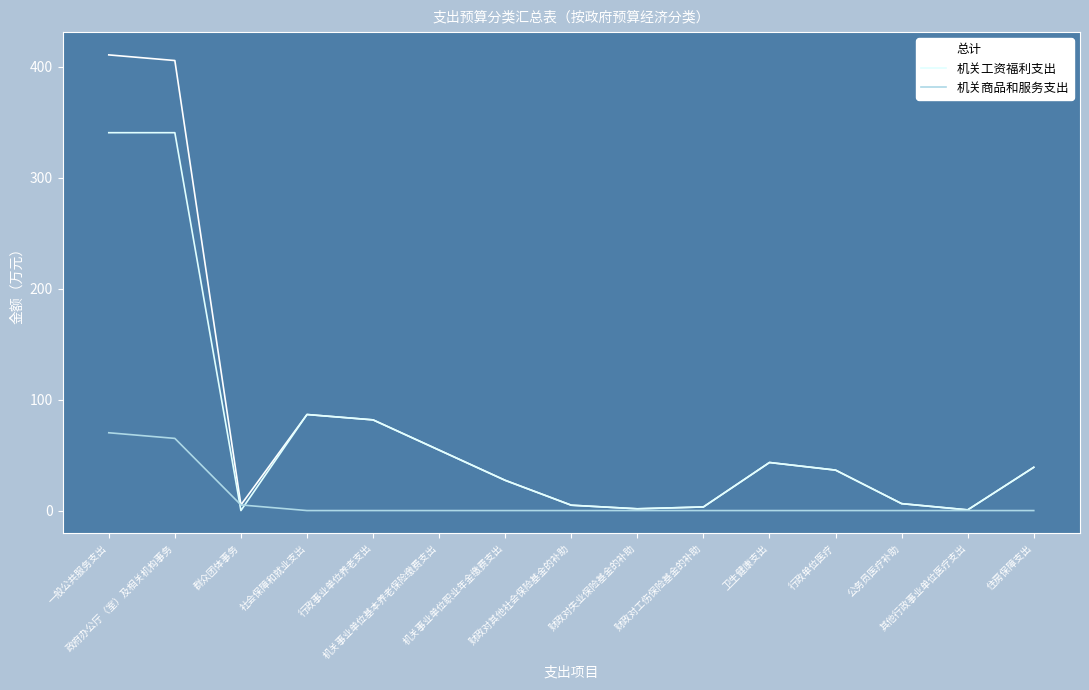

Reading left to right, transcribe all the data shown in this chart.

总计: 一般公共服务支出=410.9	政府办公厅（室）及相关机构事务=405.8	群众团体事务=5.1	社会保障和就业支出=86.6	行政事业单位养老支出=81.8	机关事业单位基本养老保险缴费支出=54.5	机关事业单位职业年金缴费支出=27.3	财政对其他社会保险基金的补助=4.8	财政对失业保险基金的补助=1.6	财政对工伤保险基金的补助=3.2	卫生健康支出=43.3	行政单位医疗=36.5	公务员医疗补助=6.2	其他行政事业单位医疗支出=0.6	住房保障支出=39.0
机关工资福利支出: 一般公共服务支出=340.7	政府办公厅（室）及相关机构事务=340.7	群众团体事务=0.0	社会保障和就业支出=86.6	行政事业单位养老支出=81.8	机关事业单位基本养老保险缴费支出=54.5	机关事业单位职业年金缴费支出=27.3	财政对其他社会保险基金的补助=4.8	财政对失业保险基金的补助=1.6	财政对工伤保险基金的补助=3.2	卫生健康支出=43.3	行政单位医疗=36.5	公务员医疗补助=6.2	其他行政事业单位医疗支出=0.6	住房保障支出=39.0
机关商品和服务支出: 一般公共服务支出=70.2	政府办公厅（室）及相关机构事务=65.1	群众团体事务=5.1	社会保障和就业支出=0.0	行政事业单位养老支出=0.0	机关事业单位基本养老保险缴费支出=0.0	机关事业单位职业年金缴费支出=0.0	财政对其他社会保险基金的补助=0.0	财政对失业保险基金的补助=0.0	财政对工伤保险基金的补助=0.0	卫生健康支出=0.0	行政单位医疗=0.0	公务员医疗补助=0.0	其他行政事业单位医疗支出=0.0	住房保障支出=0.0